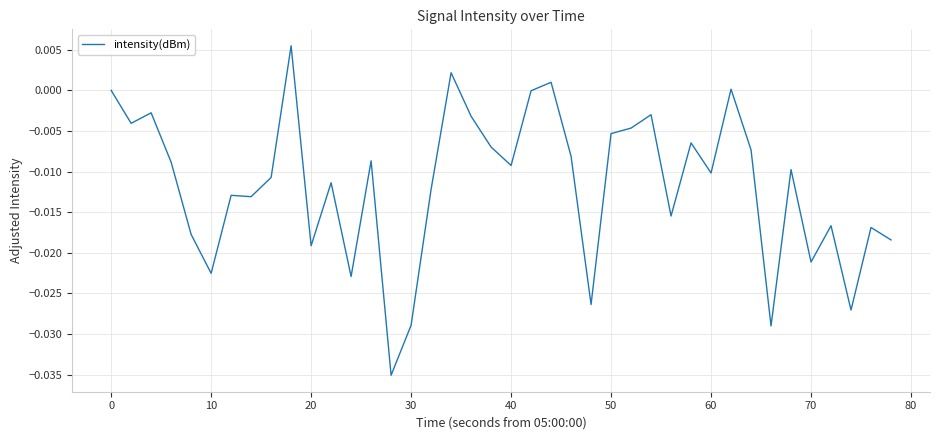

Is this an area chart (filled region under the line)?

No